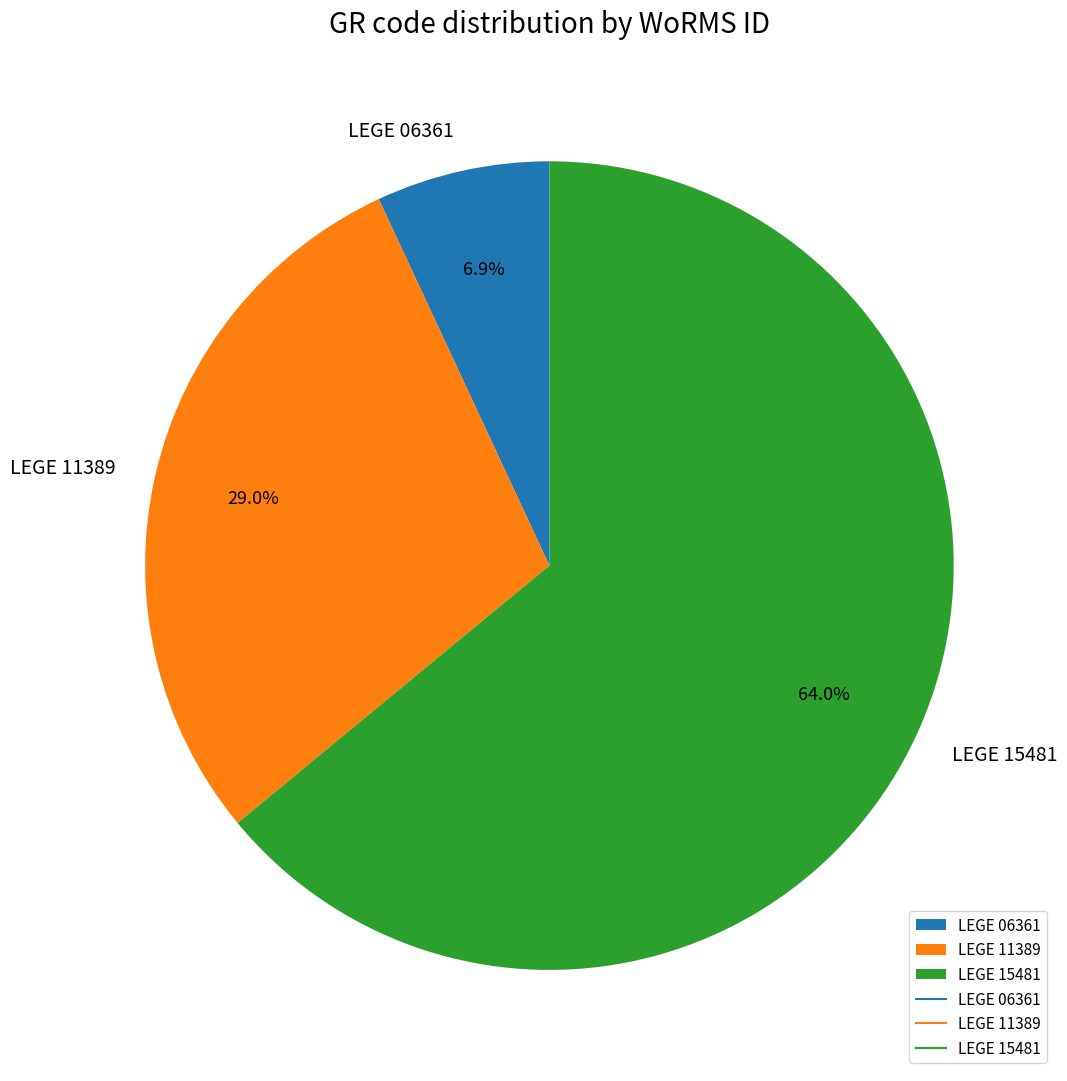

To the nearest percent, what is the combined percentage of LEGE 11389 and LEGE 15481?

93%